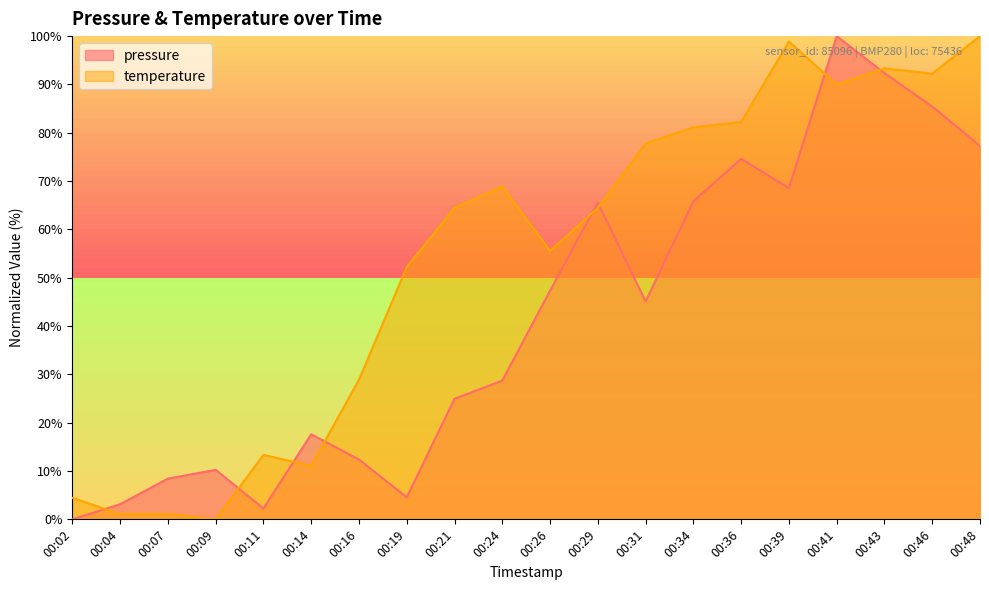

Between 00:29 and 00:43, which series saw the biggest shift?

temperature